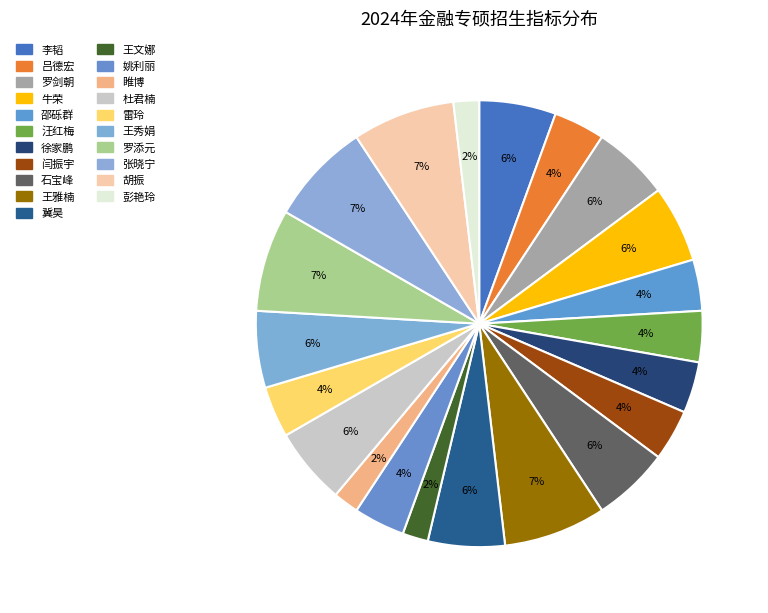

How many segments does this pie chart have?

21